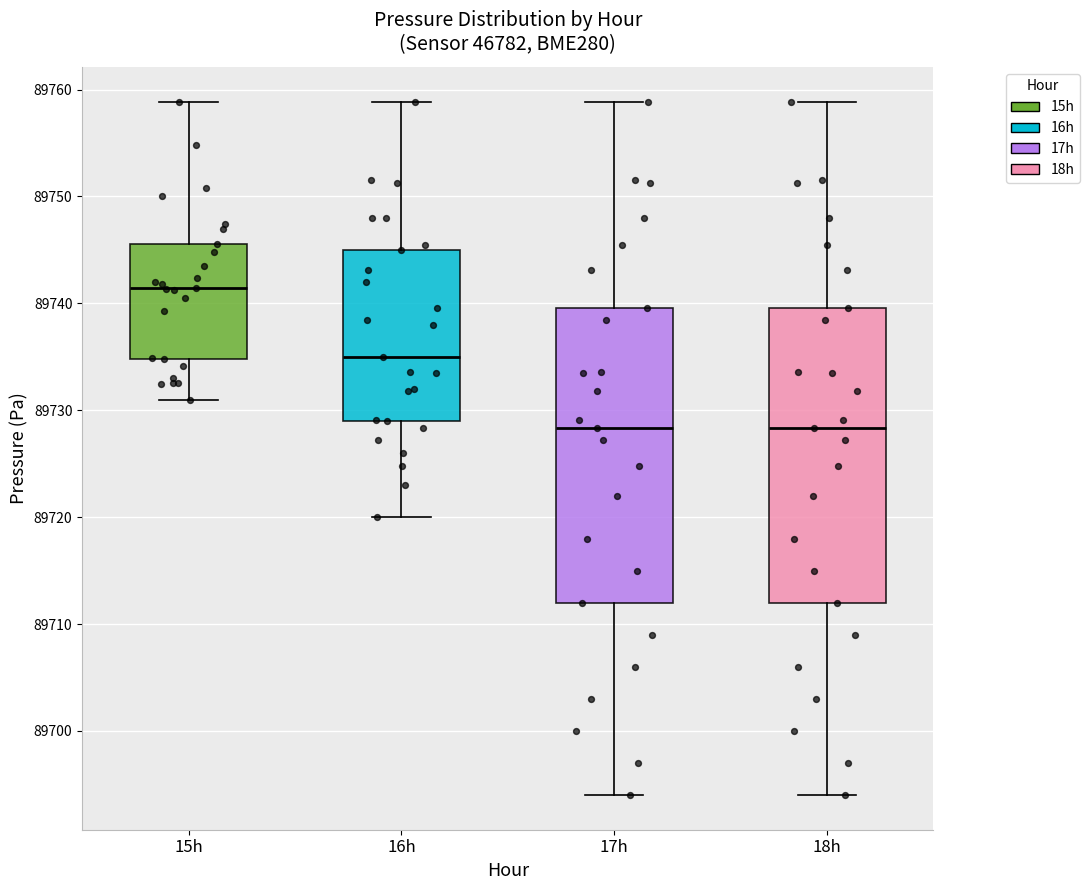

Where does the upper whisker of the box for 16h end on the y-axis? The values are not printed on the chart, so give them approximately, as read against the axis.

89759